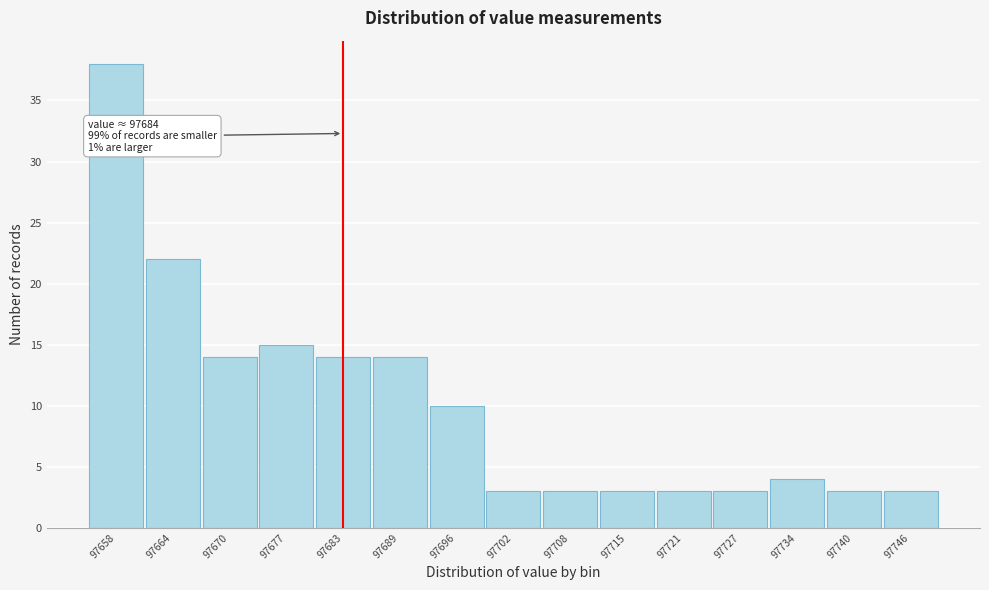

Reading left to right, extract all data points from this chart.

38	22	14	15	14	14	10	3	3	3	3	3	4	3	3